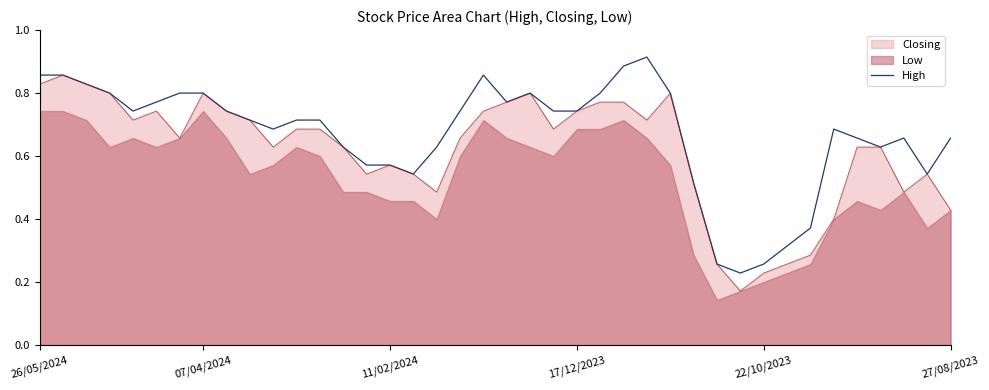

How many interior local valleys (lower than both neighbors) does the data have?

7